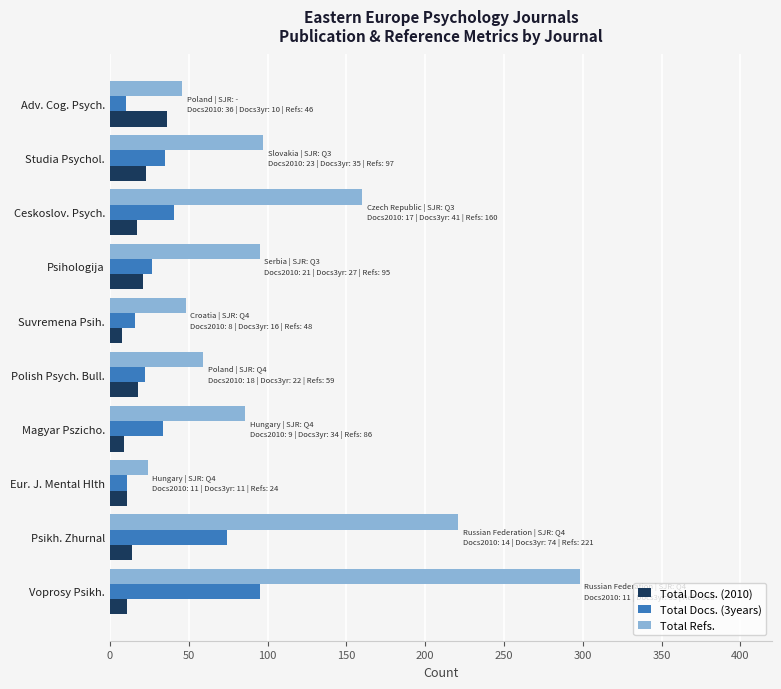

At which category is the sum across all series the highest?

Voprosy Psikh.